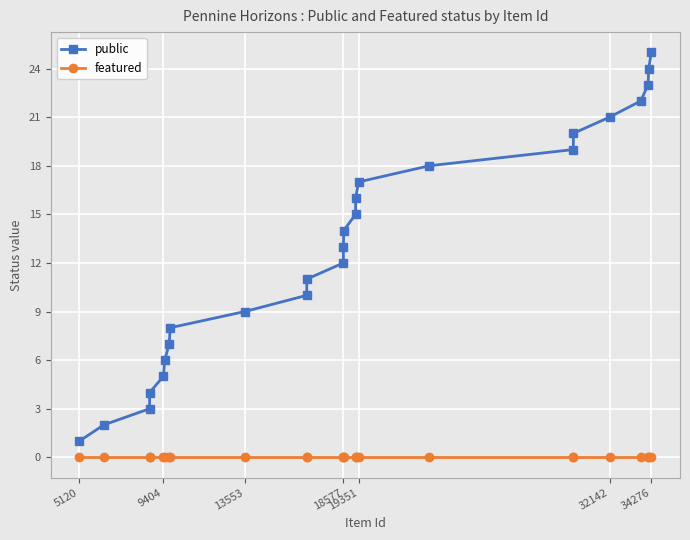

True or false: public has more than 2 interior local peaks.

False